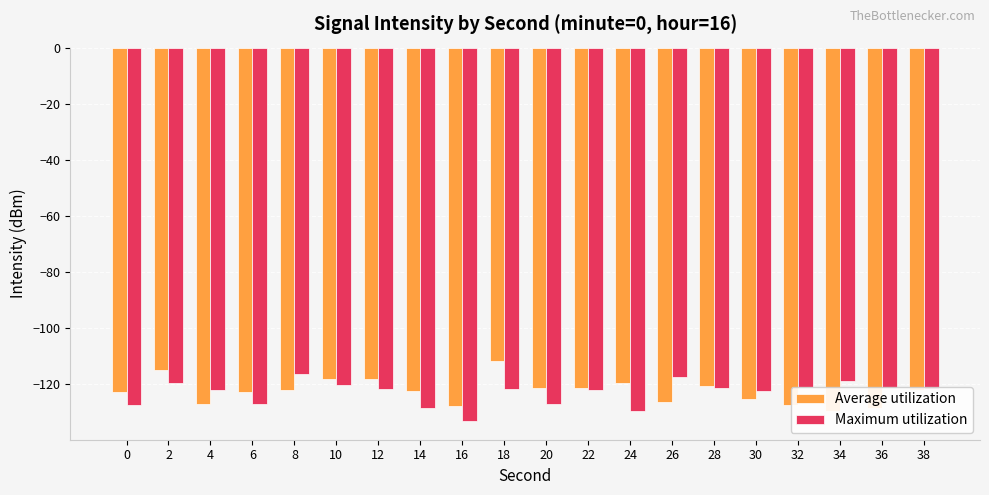

What is the difference between the maximum and minimum values in the Maximum utilization series?

16.8